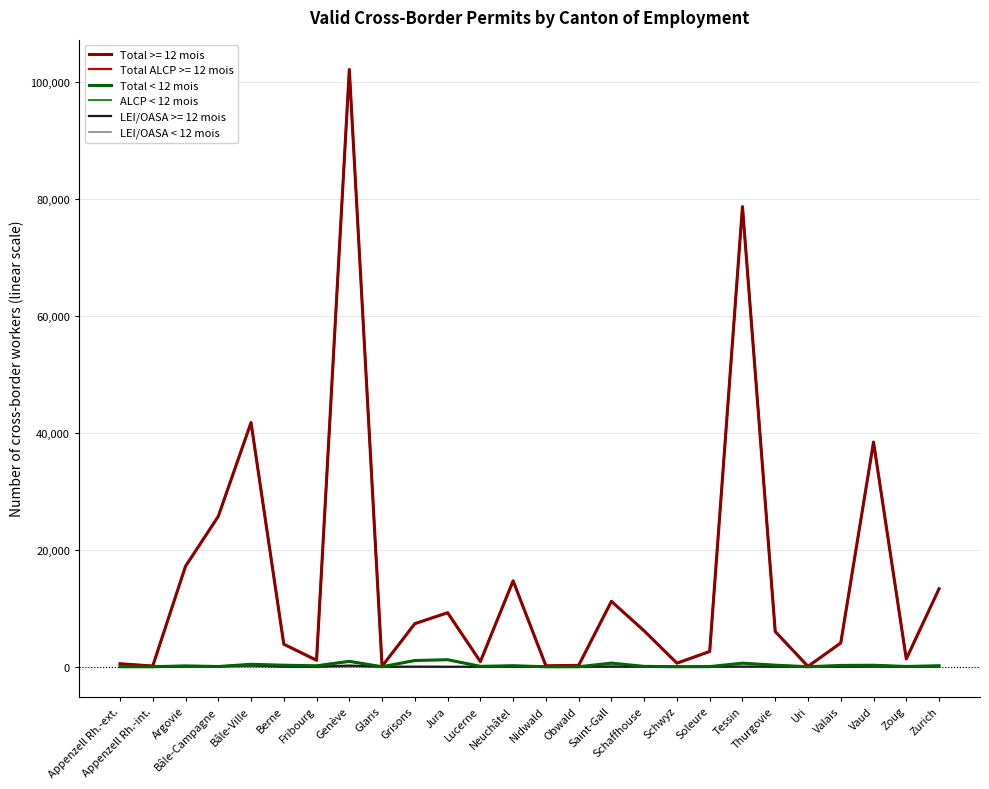

True or false: ALCP < 12 mois and Total < 12 mois intersect in this chart.

False